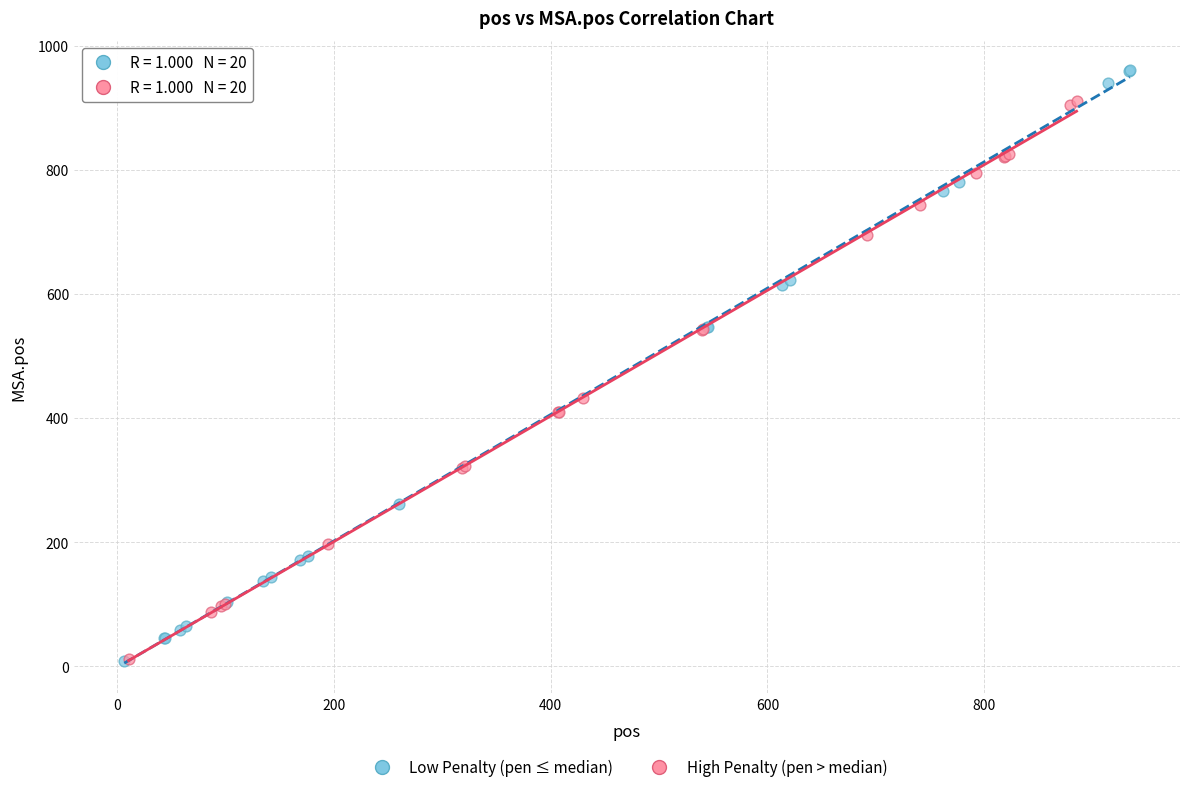

Which series has the largest Y range (max minus min)?

Low Penalty (pen ≤ median)